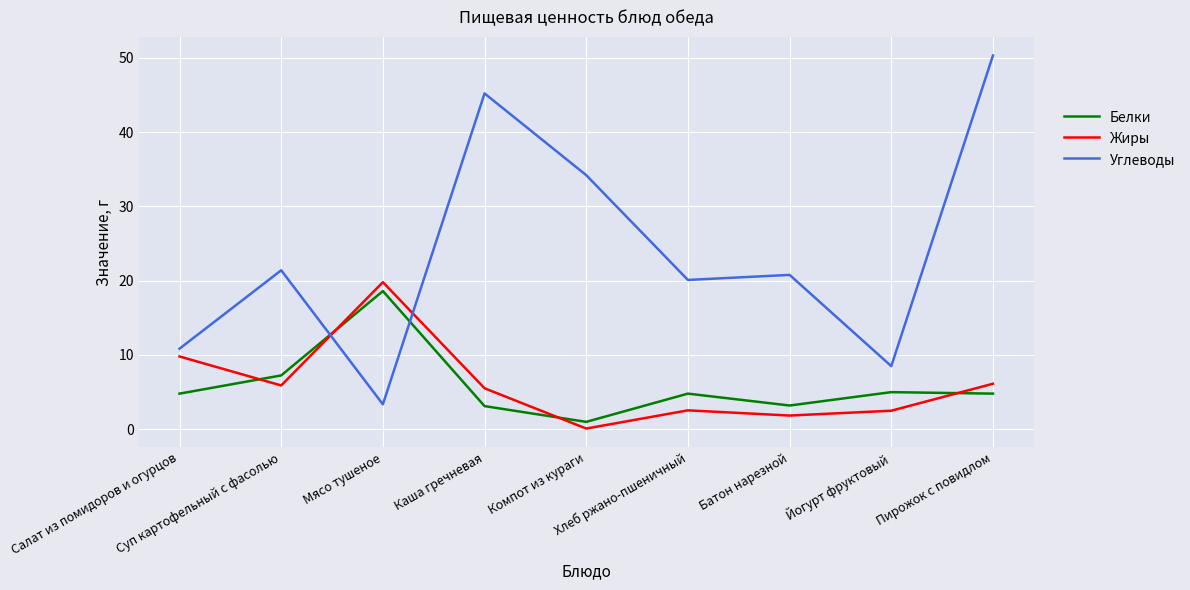

Which category has the lowest value in the Углеводы series?

Мясо тушеное